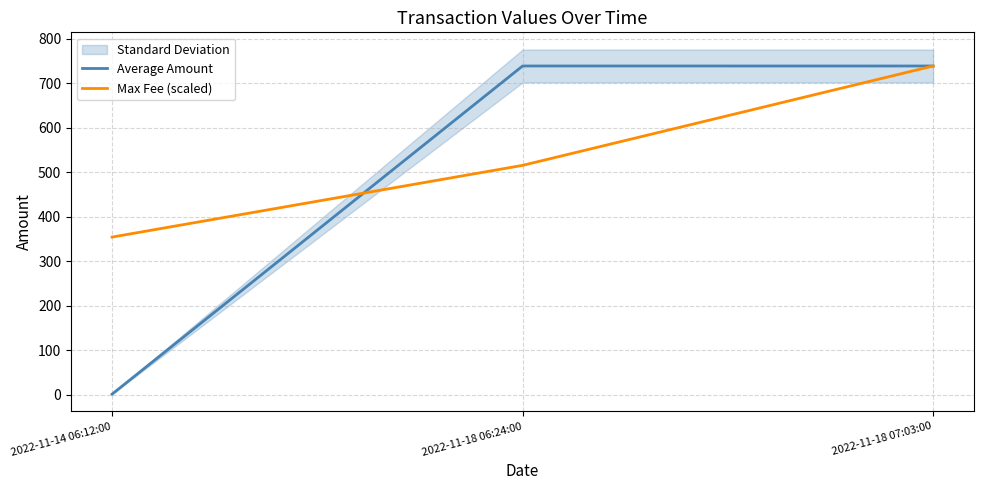

What is the total value across all series at 2022-11-14 06:12:00?

355.3